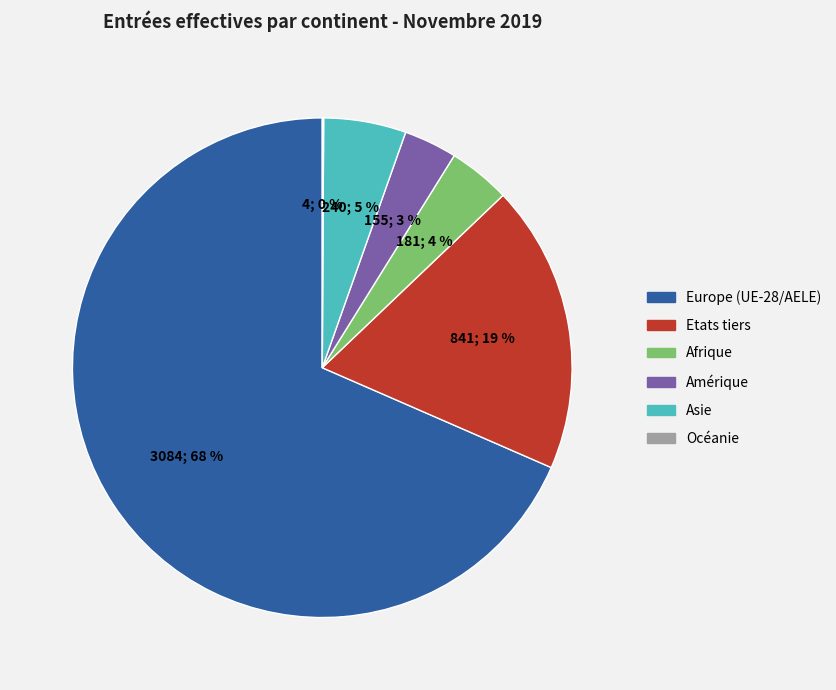

Combined, do Afrique and Amérique account for over 50%?

No